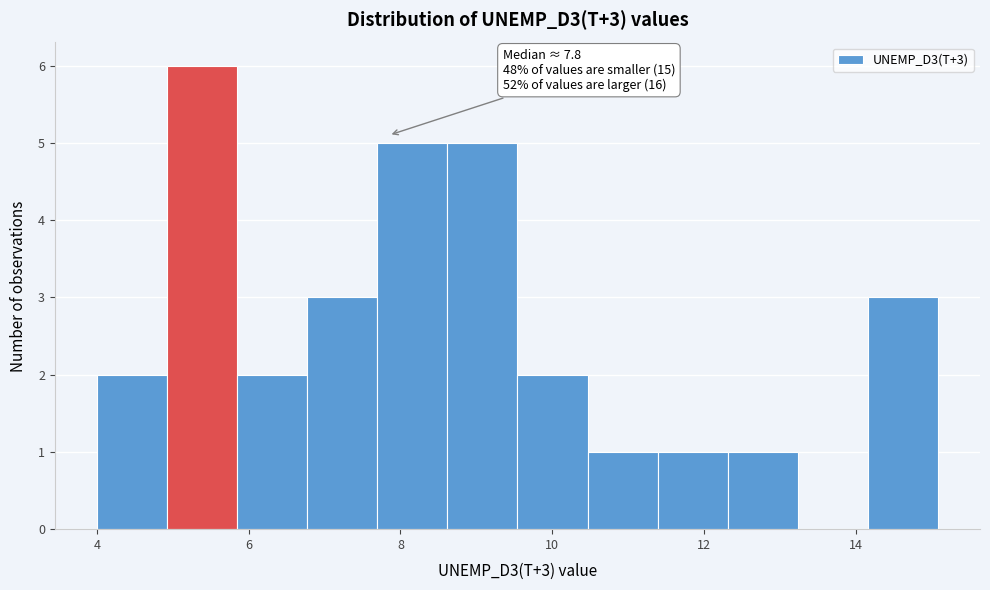

Over which range of the x-axis is the bar tallest?

5.0 to 5.8